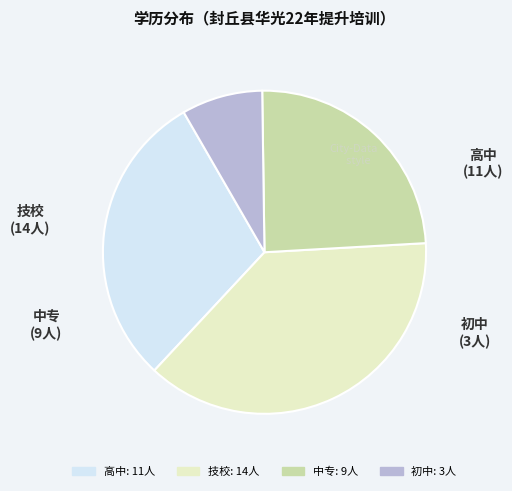

Which category has the smallest portion of the pie?

初中